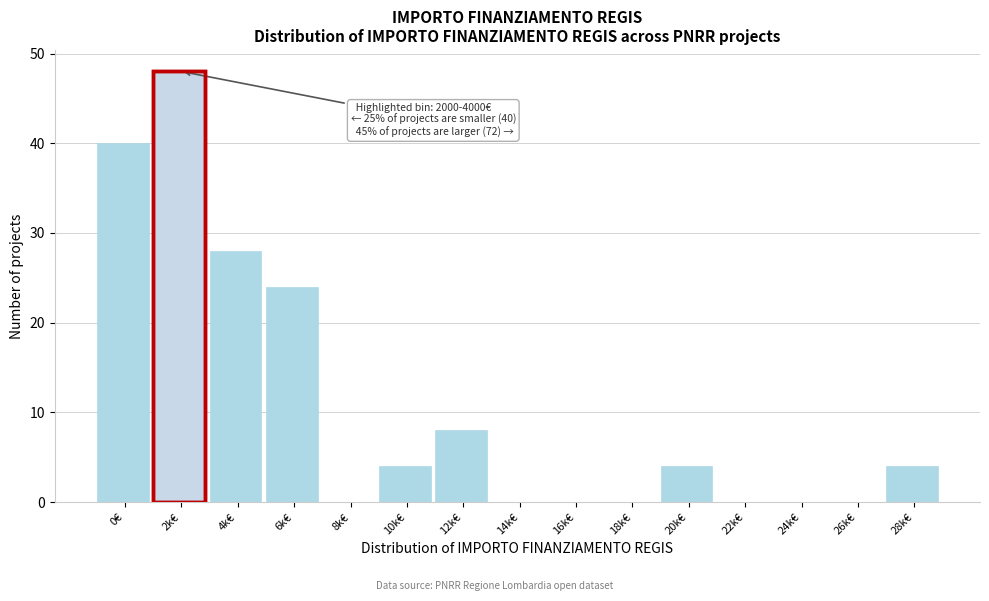

Reading left to right, extract all data points from this chart.

0€=40	2k€=48	4k€=28	6k€=24	8k€=0	10k€=4	12k€=8	14k€=0	16k€=0	18k€=0	20k€=4	22k€=0	24k€=0	26k€=0	28k€=4